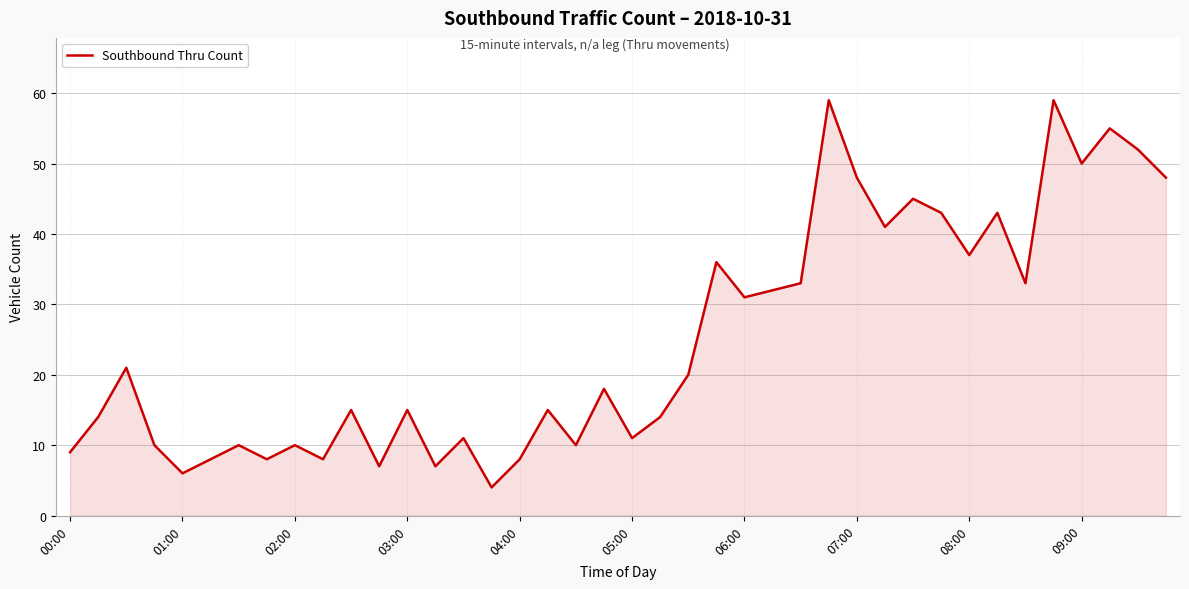

What is the maximum value shown in the chart?

59